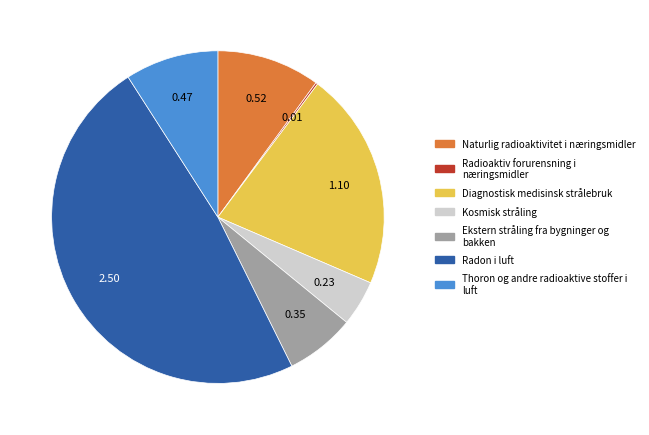

Is there any slice that represents more than half of the pie?

No